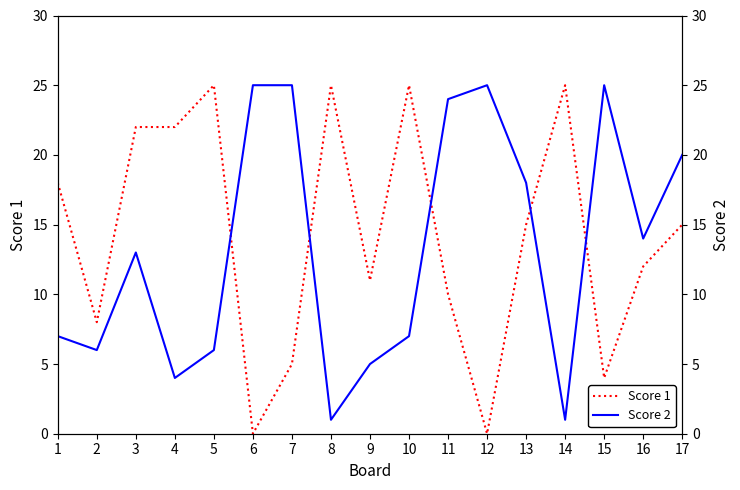

At which label does Score 1 first exceed 15?

1